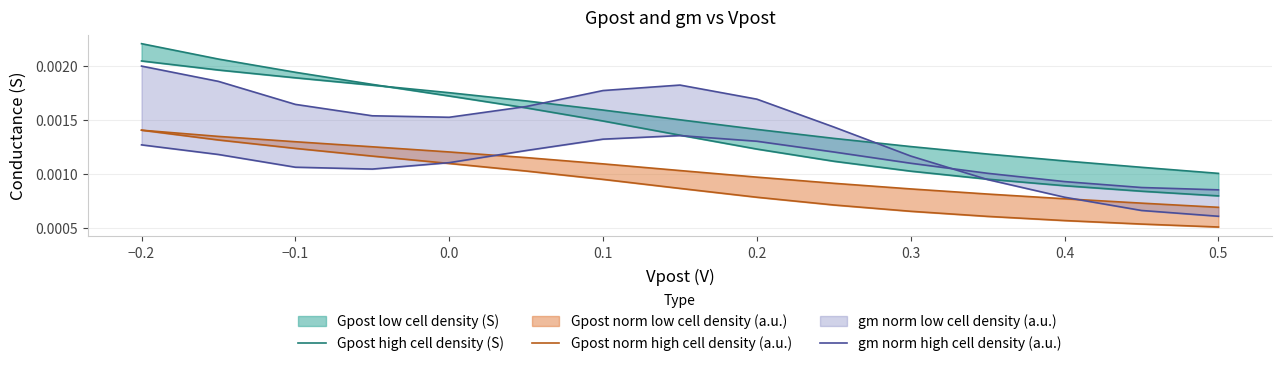

How many categories are shown in the chart?

15